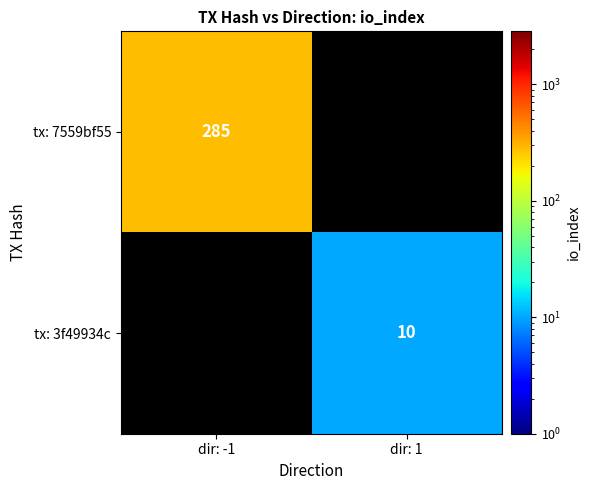

The tx: 7559bf55 series shows 126 at dir: -1. True or false?

False